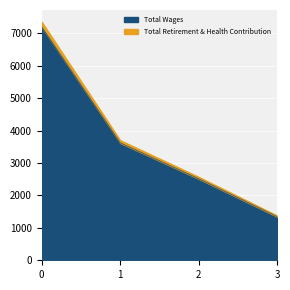

True or false: Total Wages and Total Retirement & Health Contribution intersect in this chart.

False